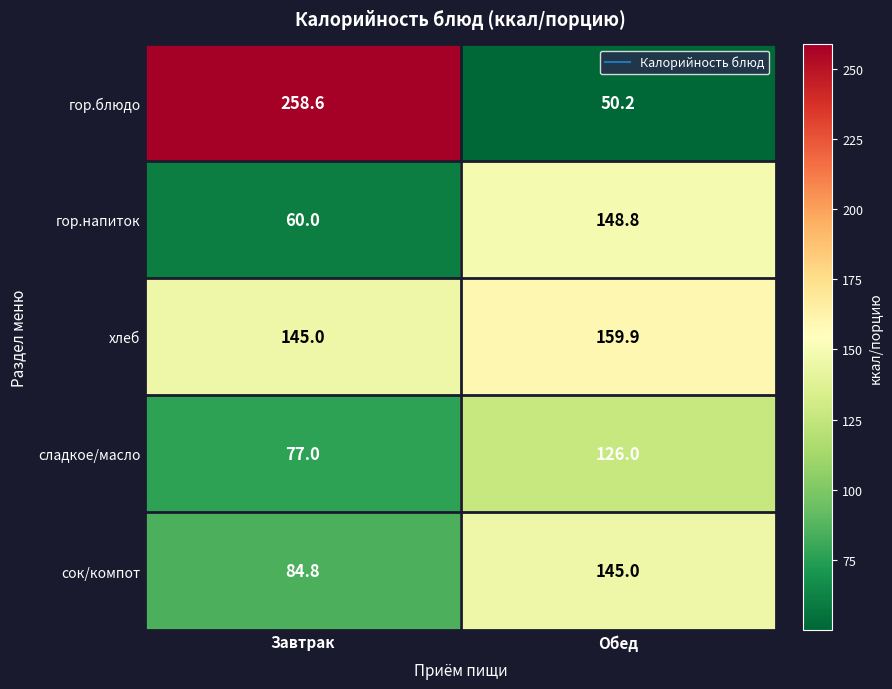

What is the maximum value shown in the chart?

258.6